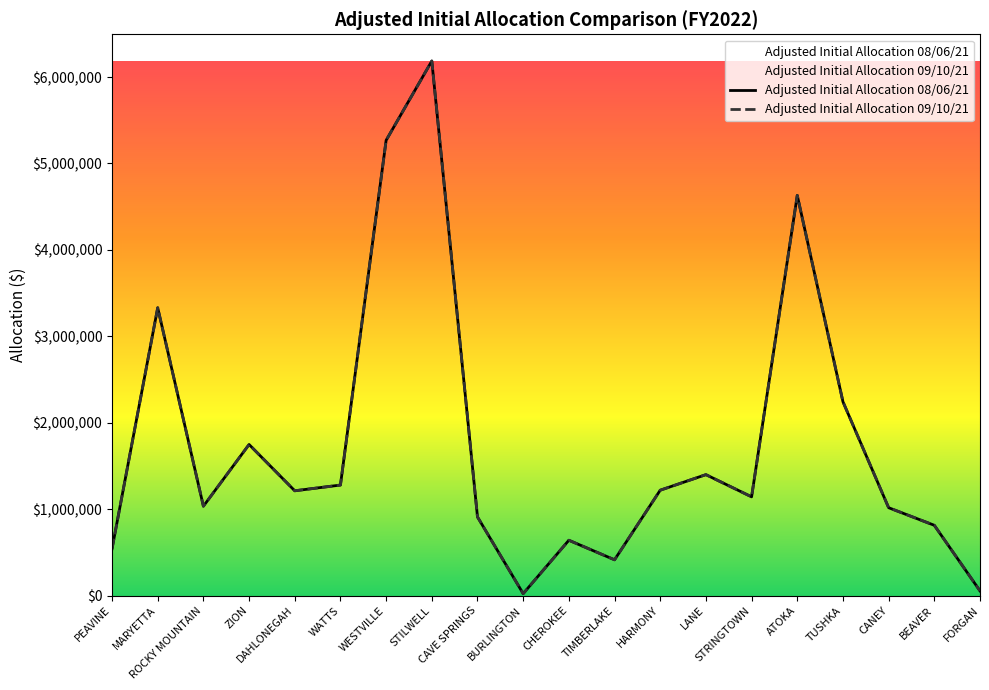

How many distinct data groups are displayed?

2